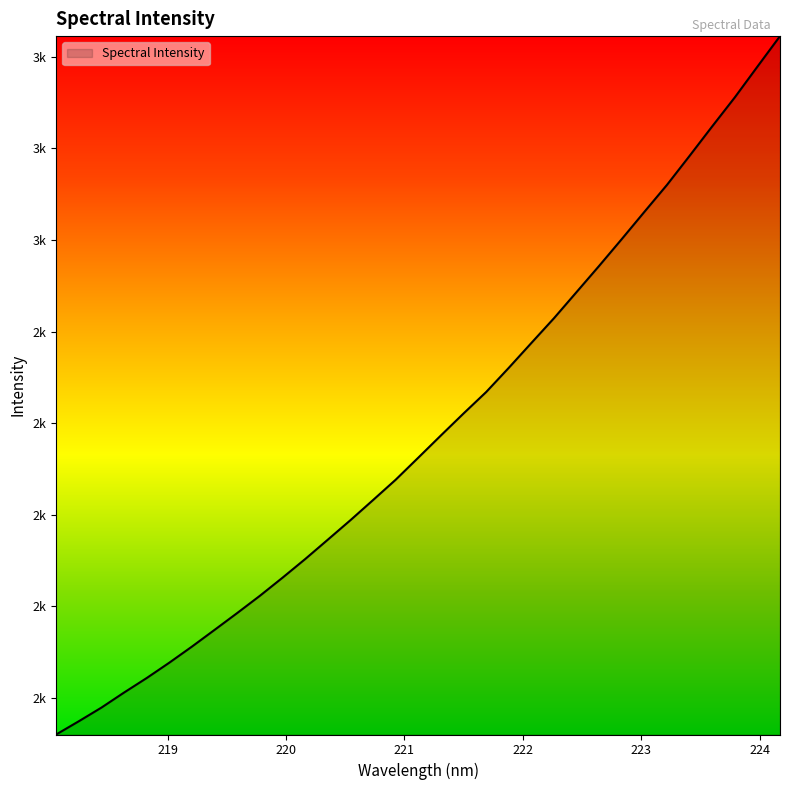

Reading left to right, what are all the values shown in this chart?

1520.3	1549.2	1579.0	1612.0	1643.6	1677.2	1712.4	1748.9	1785.7	1823.2	1862.7	1903.4	1945.7	1988.3	2032.3	2076.6	2124.8	2173.3	2221.2	2268.1	2320.9	2375.2	2429.3	2486.4	2543.7	2602.2	2661.6	2720.5	2783.9	2848.1	2911.4	2978.5	3045.1